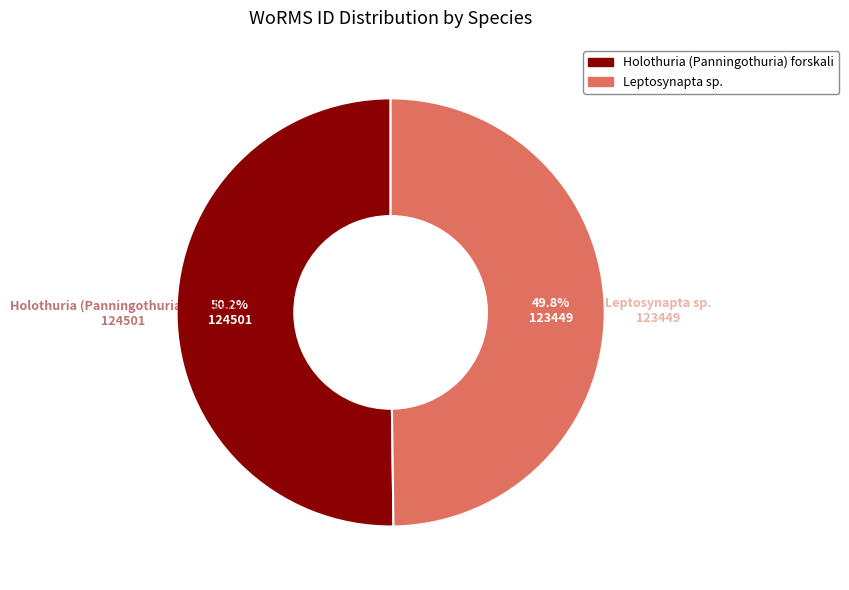

What is the ratio of the value at Holothuria (Panningothuria) forskali to the value at Leptosynapta sp.?

1.0